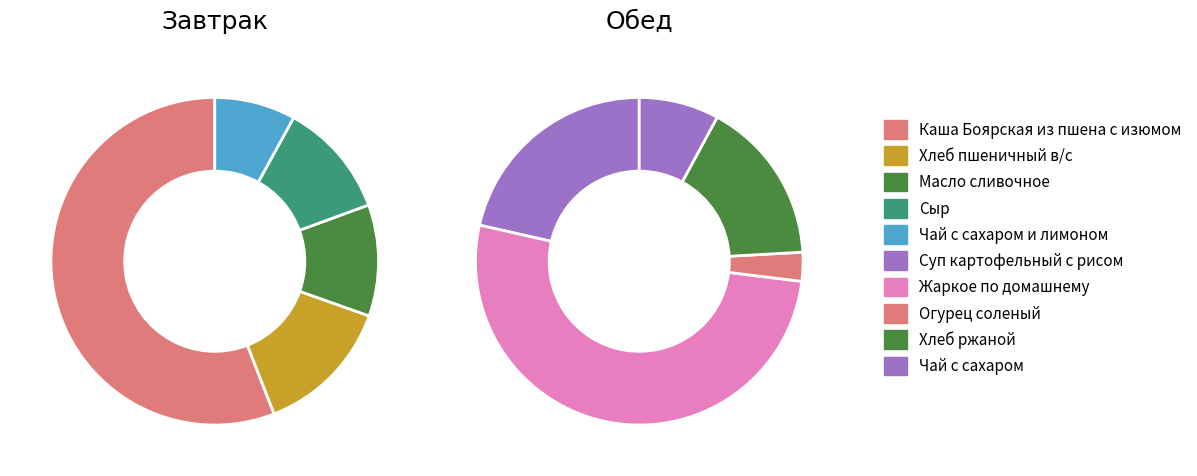

How many segments does this pie chart have?

10